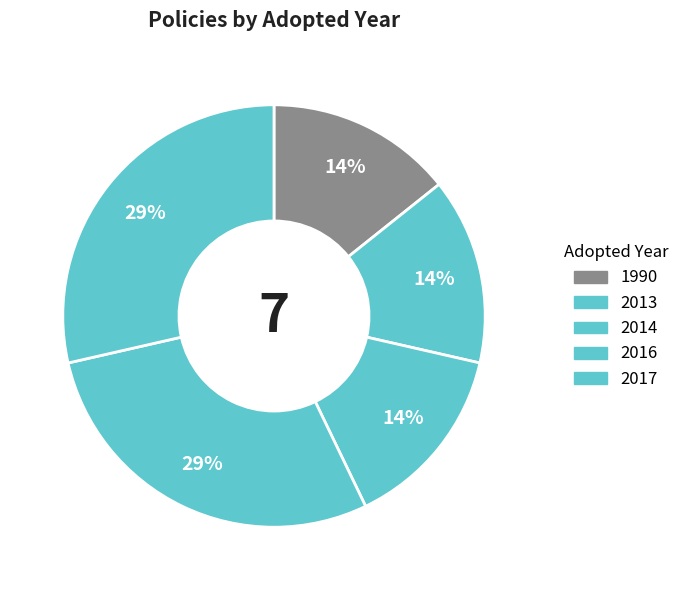

Count the number of slices in the pie.

5